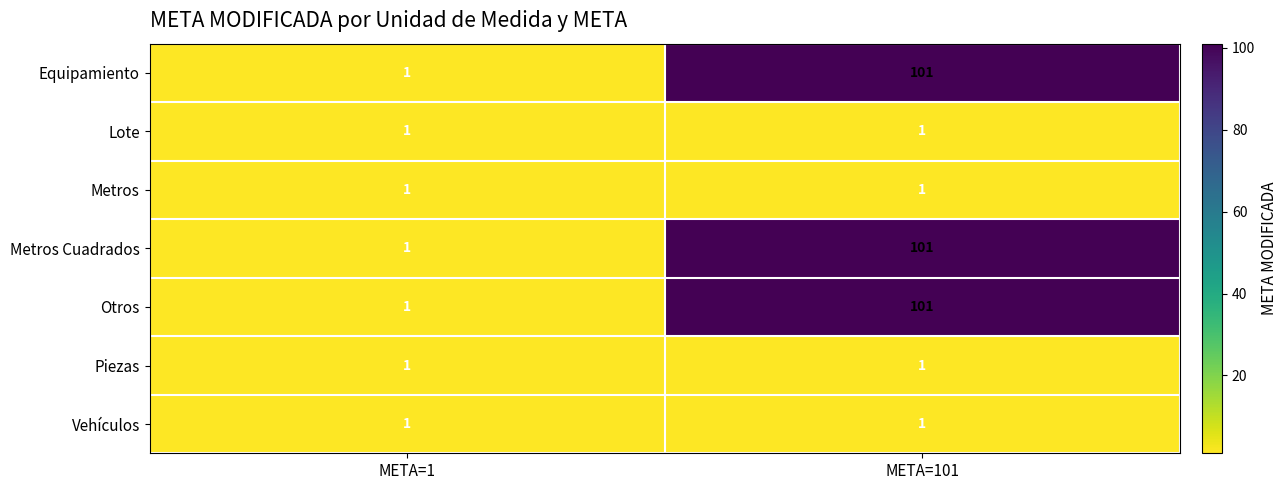

The value of Otros at META=101 is 38. True or false?

False